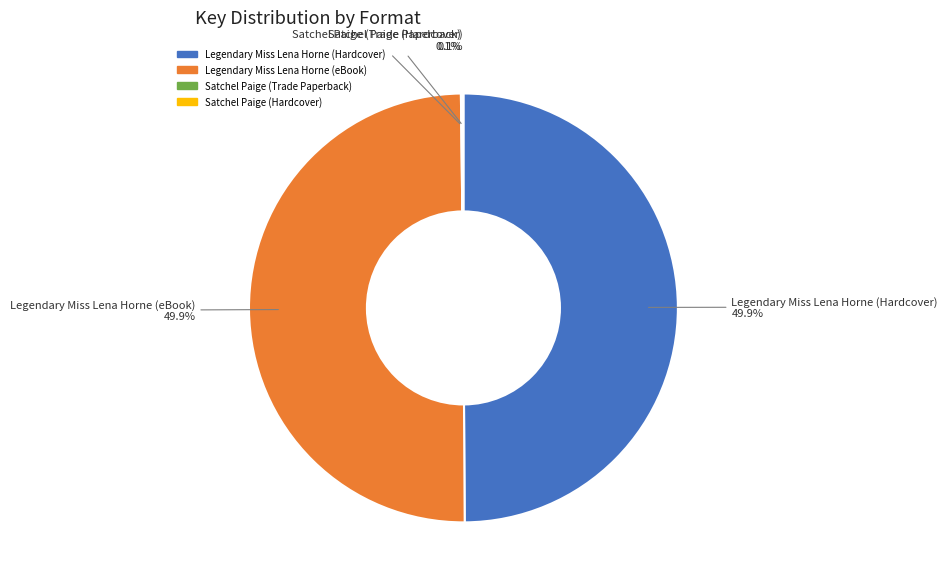

How much of the chart is everything except Legendary Miss Lena Horne (eBook)?

50.1%